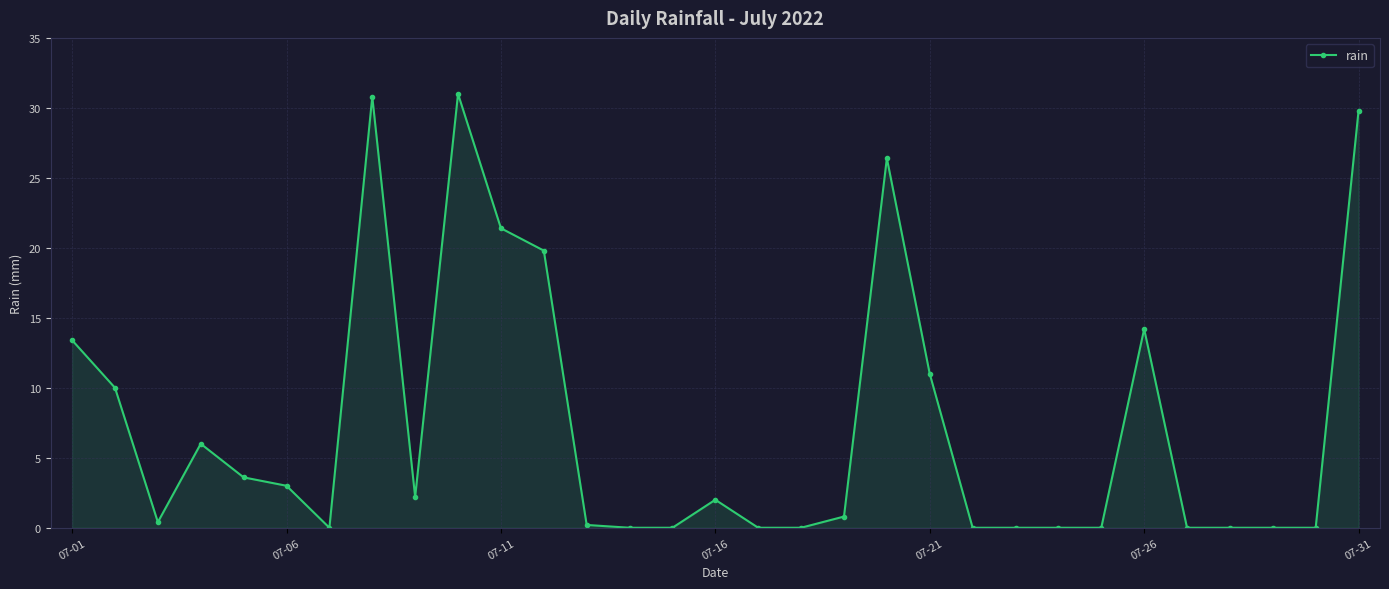

Count the number of categories in the chart.

31